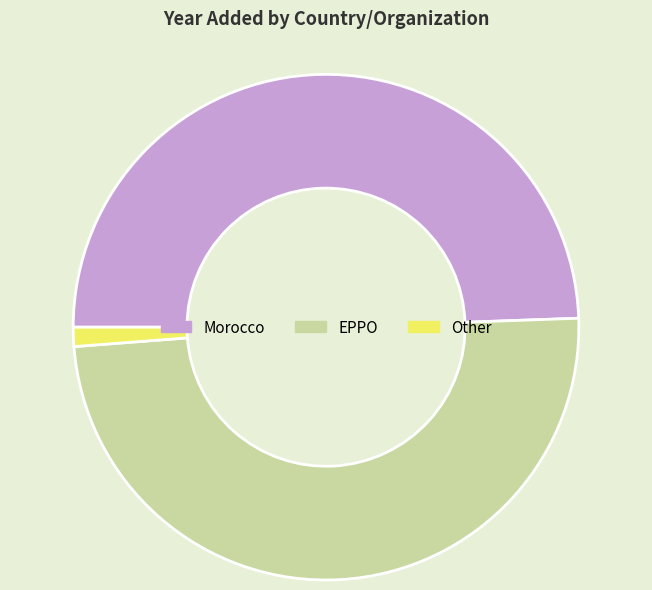

Do Other and EPPO together represent more than half of the pie?

Yes